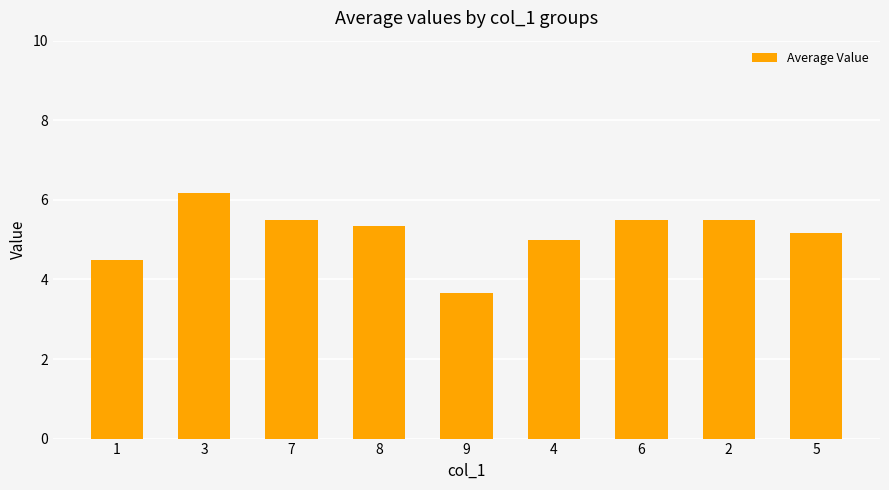

The value at 2 is 1.3. True or false?

False